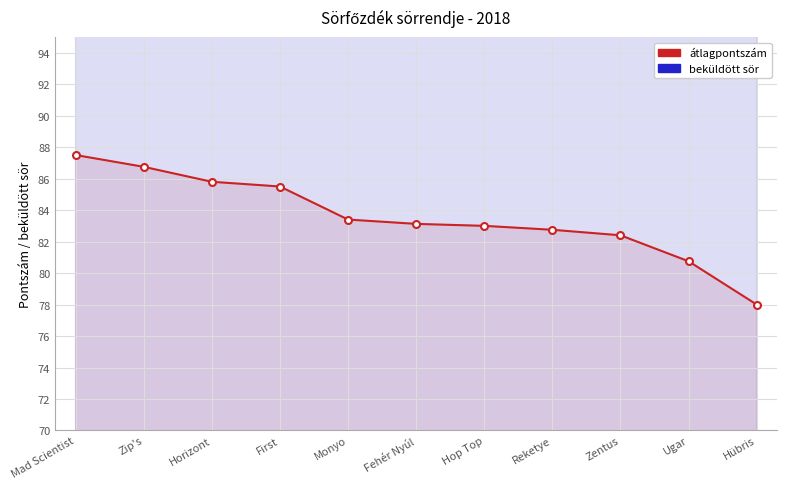

At how many categories does at least one series exceed 80?

11